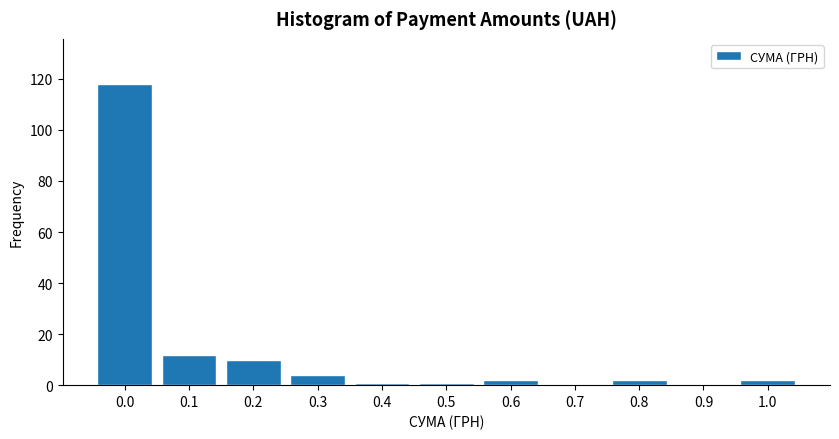

Reading left to right, what are all the values shown in this chart?

0.0=118	0.1=12	0.2=10	0.3=4	0.4=1	0.5=1	0.6=2	0.7=0	0.8=2	0.9=0	1.0=2